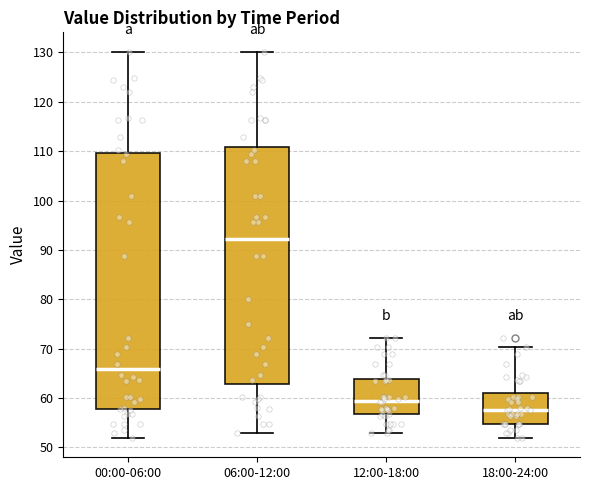

Comparing the boxes themselves (not the whiskers), which one is the tallest?

00:00-06:00